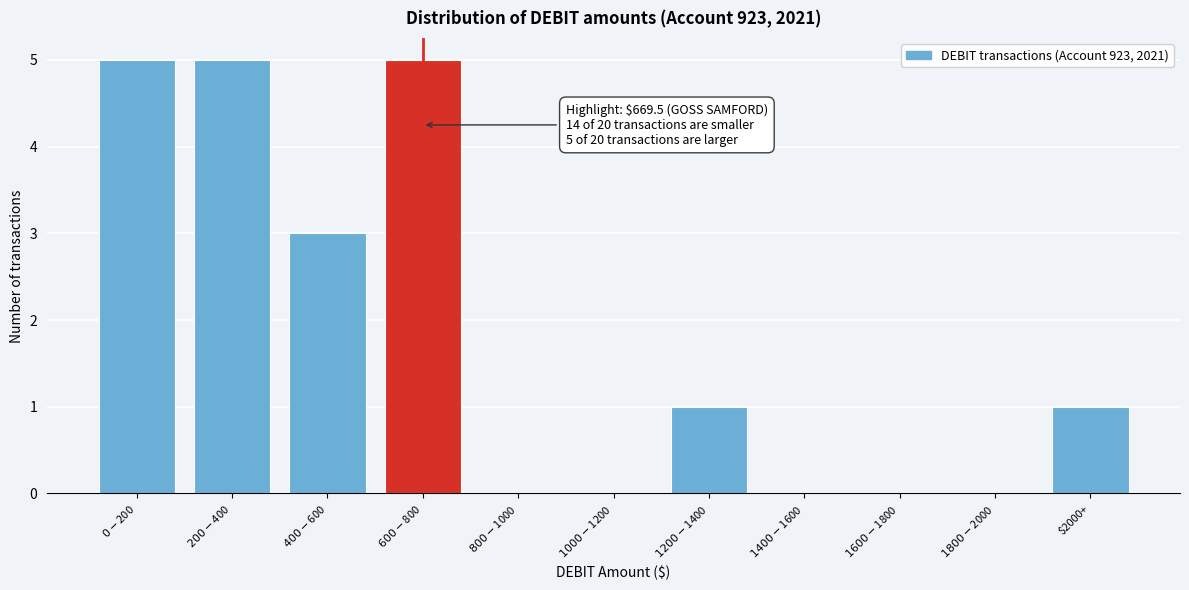

What is the maximum value shown in the chart?

5